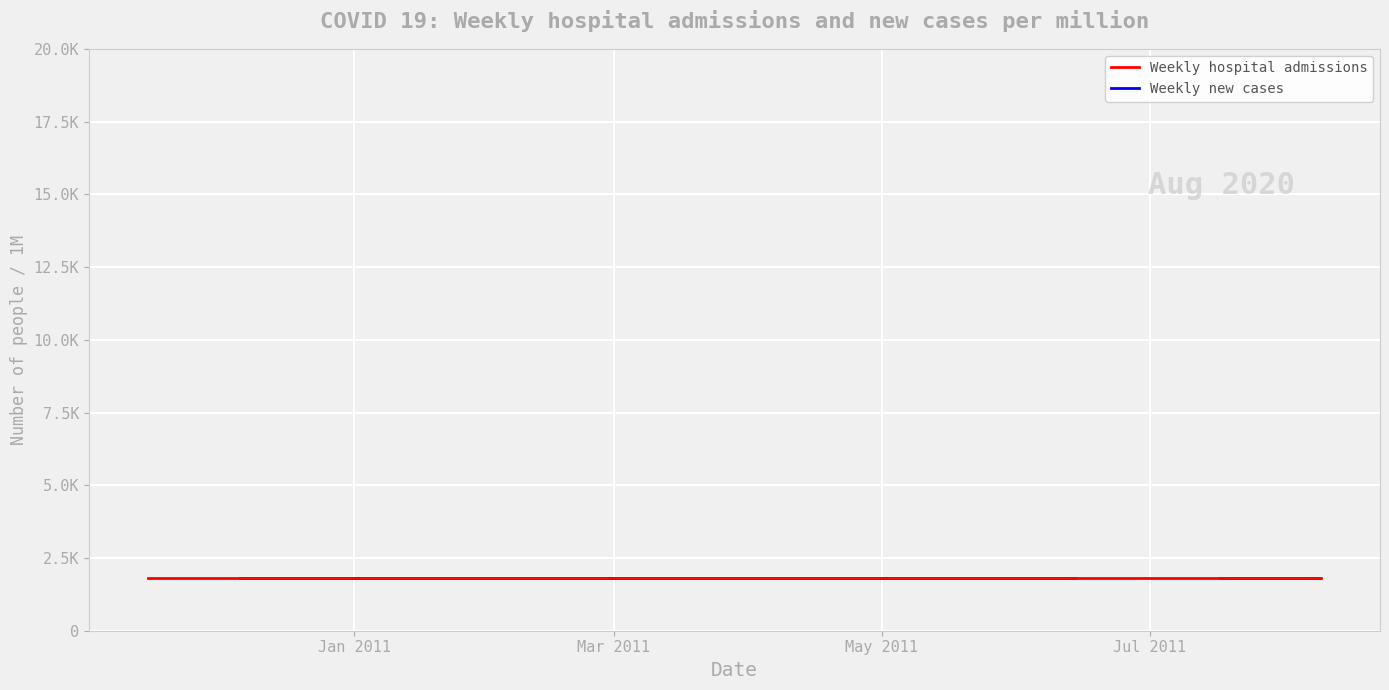

True or false: Weekly new cases and Weekly hospital admissions intersect in this chart.

False